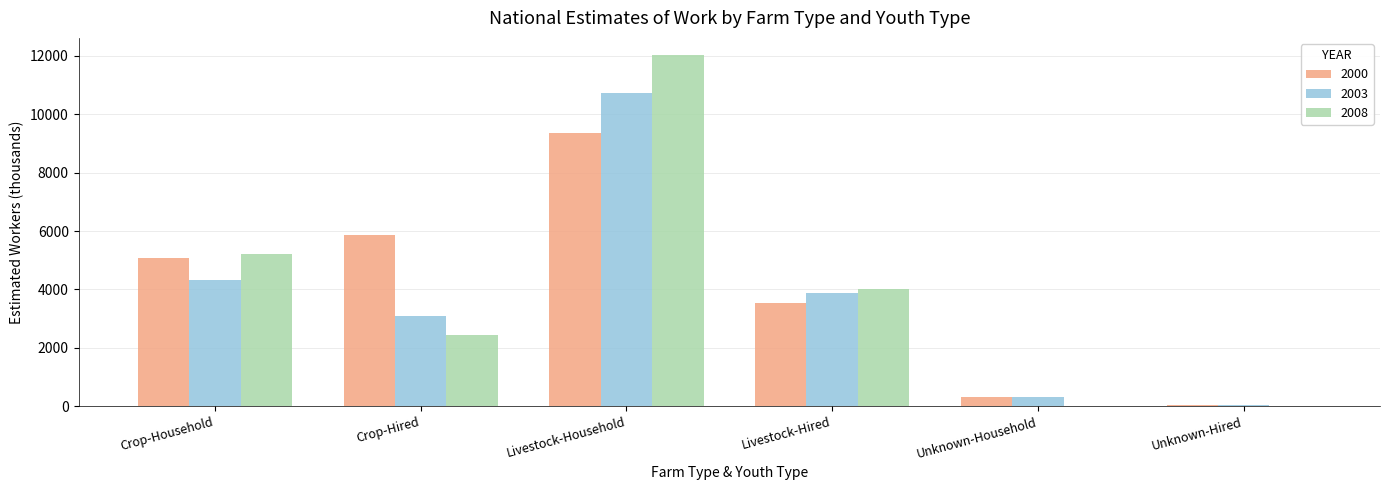

What is the sum of all 2000 values?

24166.1